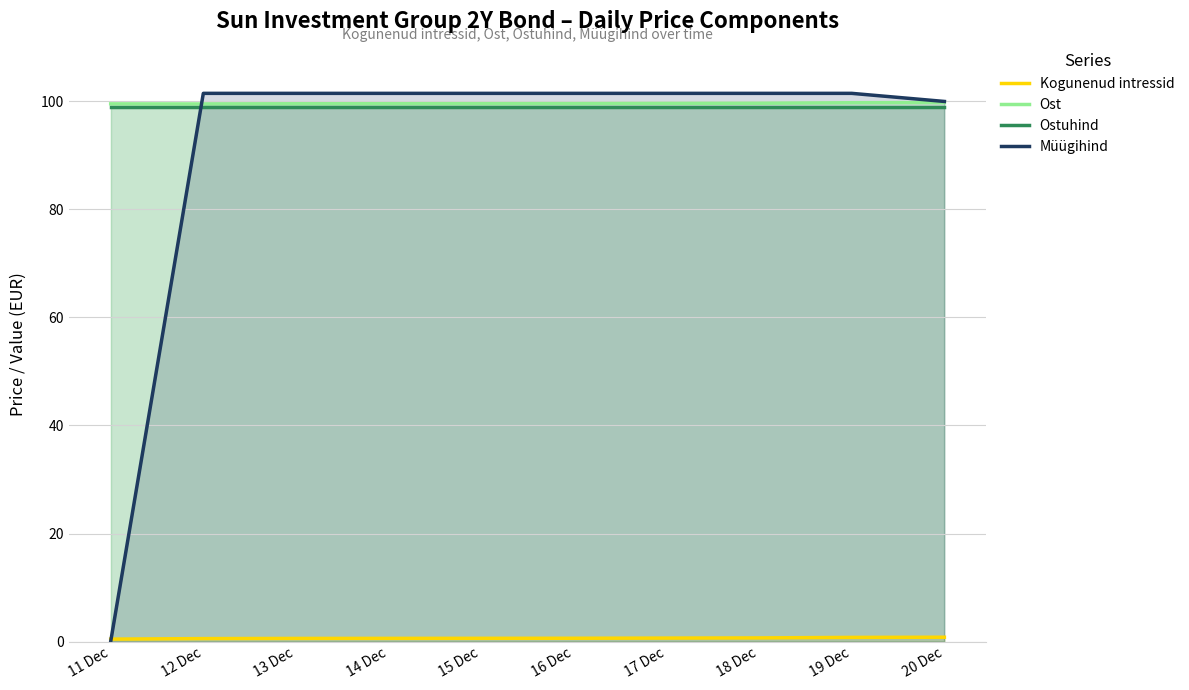

Which series has the widest spread of values?

Müügihind